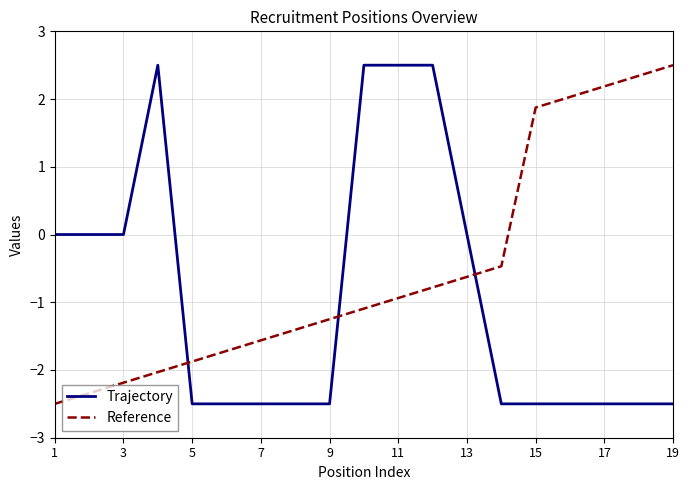

Which series ends up on top after the final intersection of Trajectory and Reference?

Reference